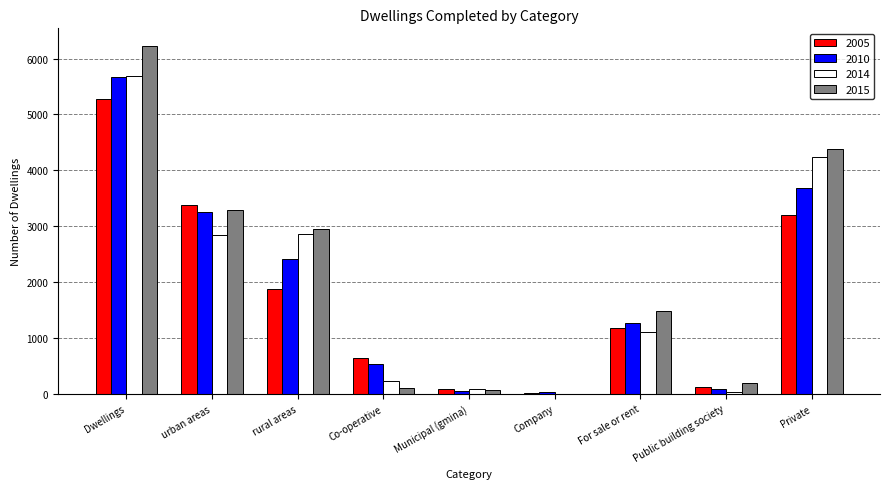

Is the value of 2015 at Private greater than the value of 2010 at Private?

Yes